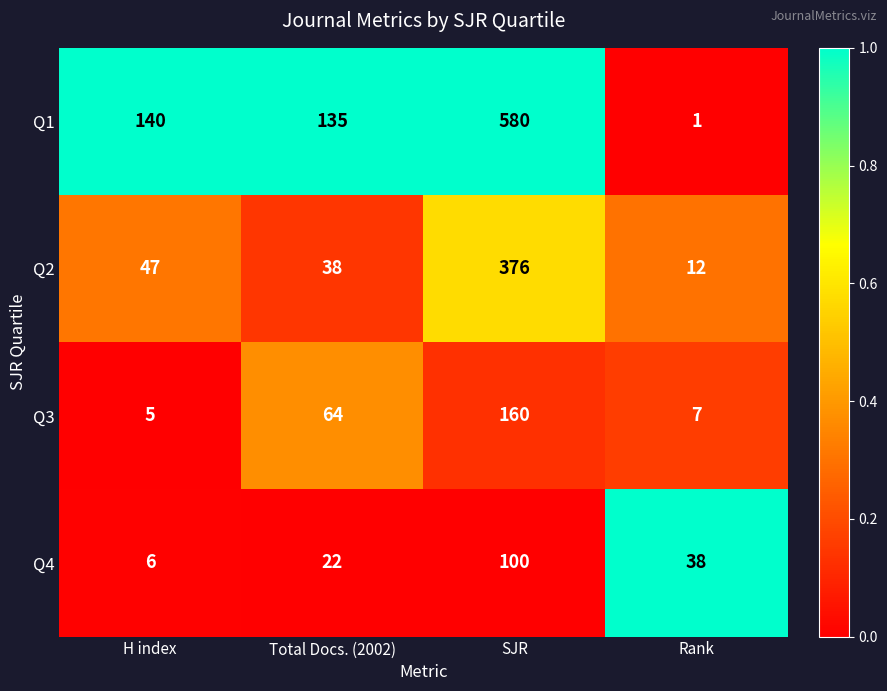

Count the Q4 values in the range 22 to 100.

3